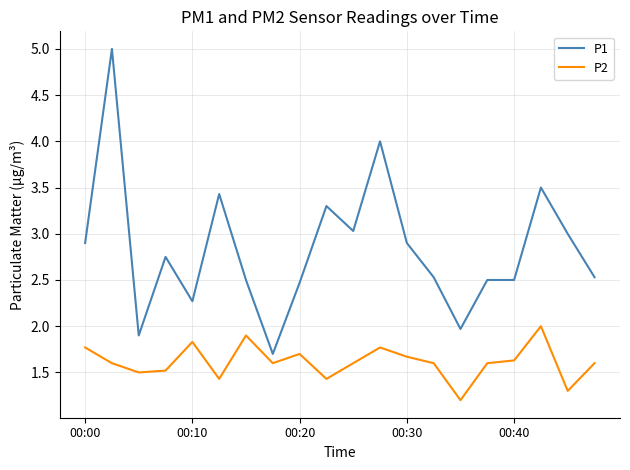

How many distinct data groups are displayed?

2